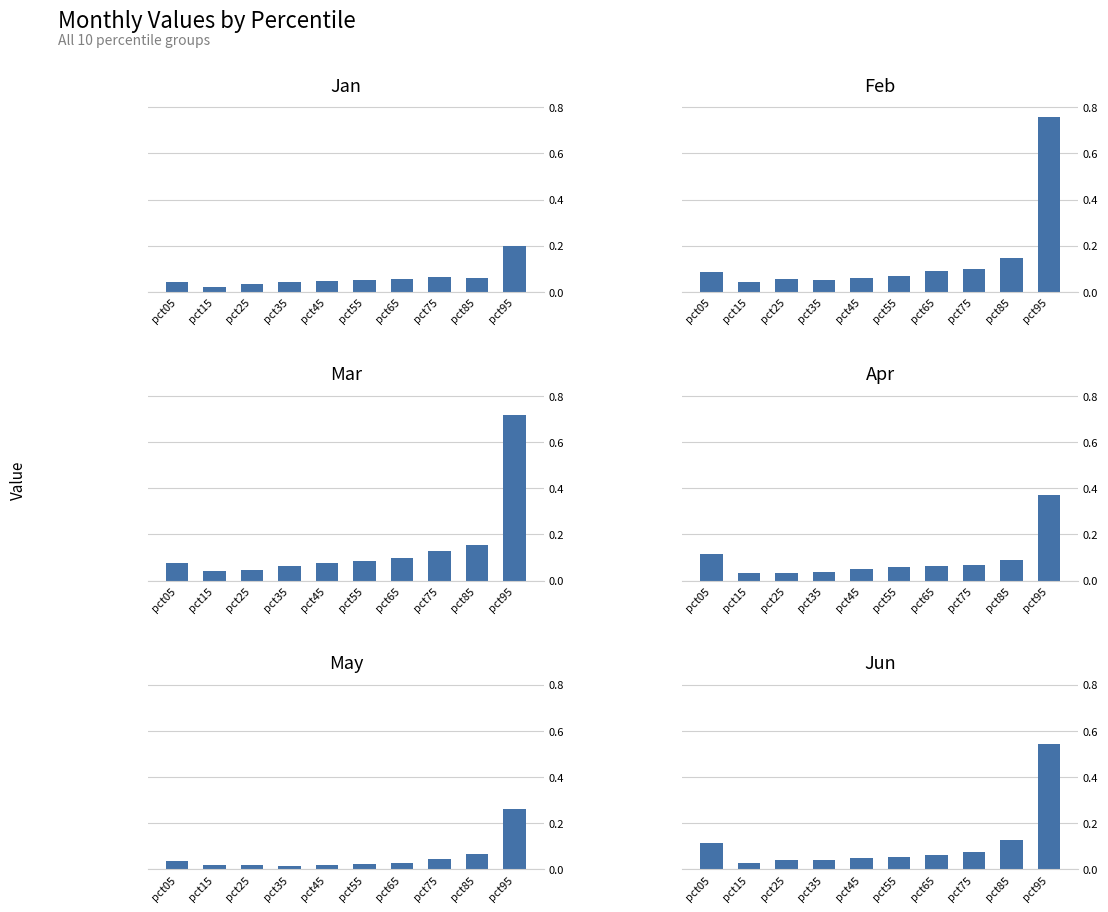

Reading left to right, list all the values displayed in this chart.

Jan: pct05=0.0	pct15=0.0	pct25=0.0	pct35=0.0	pct45=0.0	pct55=0.1	pct65=0.1	pct75=0.1	pct85=0.1	pct95=0.2
Feb: pct05=0.1	pct15=0.0	pct25=0.1	pct35=0.1	pct45=0.1	pct55=0.1	pct65=0.1	pct75=0.1	pct85=0.1	pct95=0.8
Mar: pct05=0.1	pct15=0.0	pct25=0.0	pct35=0.1	pct45=0.1	pct55=0.1	pct65=0.1	pct75=0.1	pct85=0.2	pct95=0.7
Apr: pct05=0.1	pct15=0.0	pct25=0.0	pct35=0.0	pct45=0.0	pct55=0.1	pct65=0.1	pct75=0.1	pct85=0.1	pct95=0.4
May: pct05=0.0	pct15=0.0	pct25=0.0	pct35=0.0	pct45=0.0	pct55=0.0	pct65=0.0	pct75=0.0	pct85=0.1	pct95=0.3
Jun: pct05=0.1	pct15=0.0	pct25=0.0	pct35=0.0	pct45=0.0	pct55=0.1	pct65=0.1	pct75=0.1	pct85=0.1	pct95=0.5